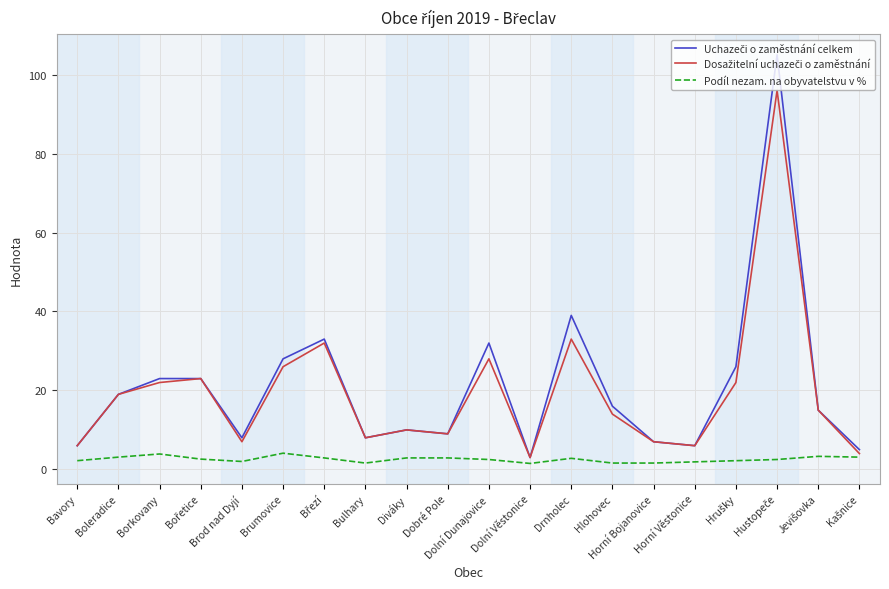

How many categories are shown in the chart?

20